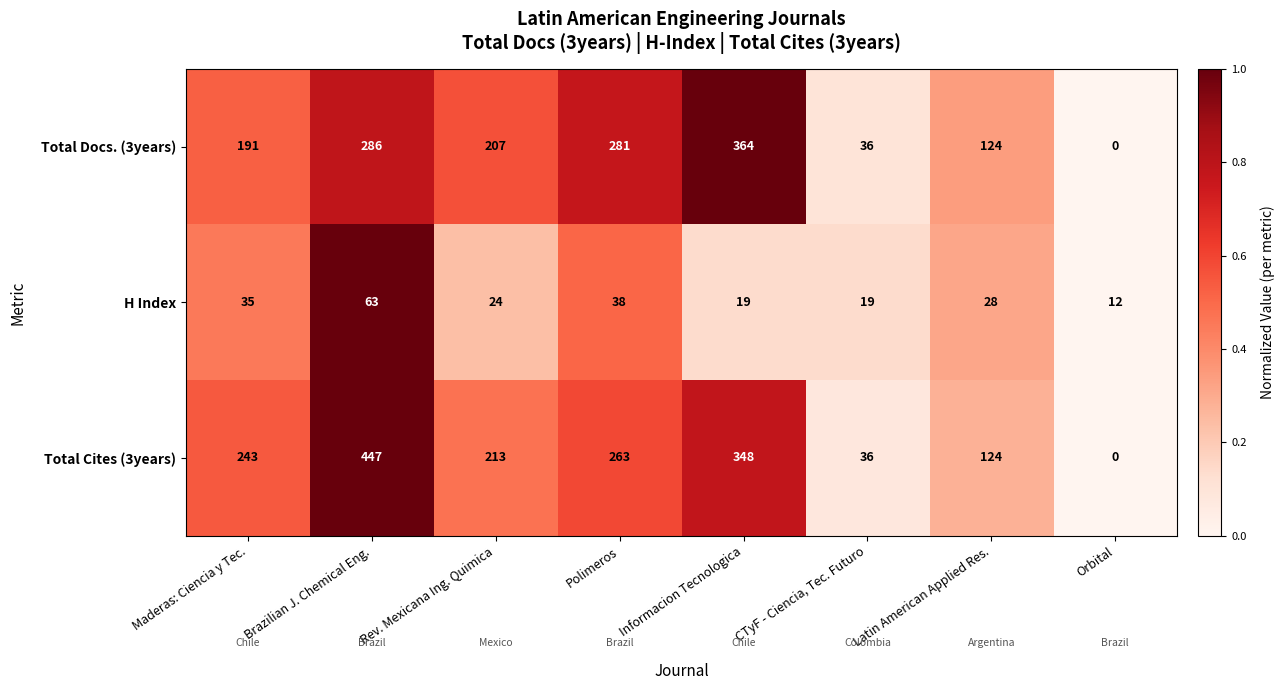

At which category is the sum across all series the highest?

Brazilian J. Chemical Eng.